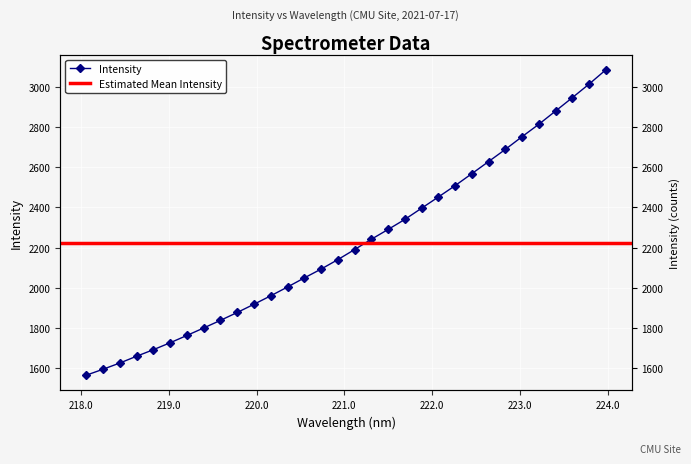

What value does the data have at 222.6447?

2629.5